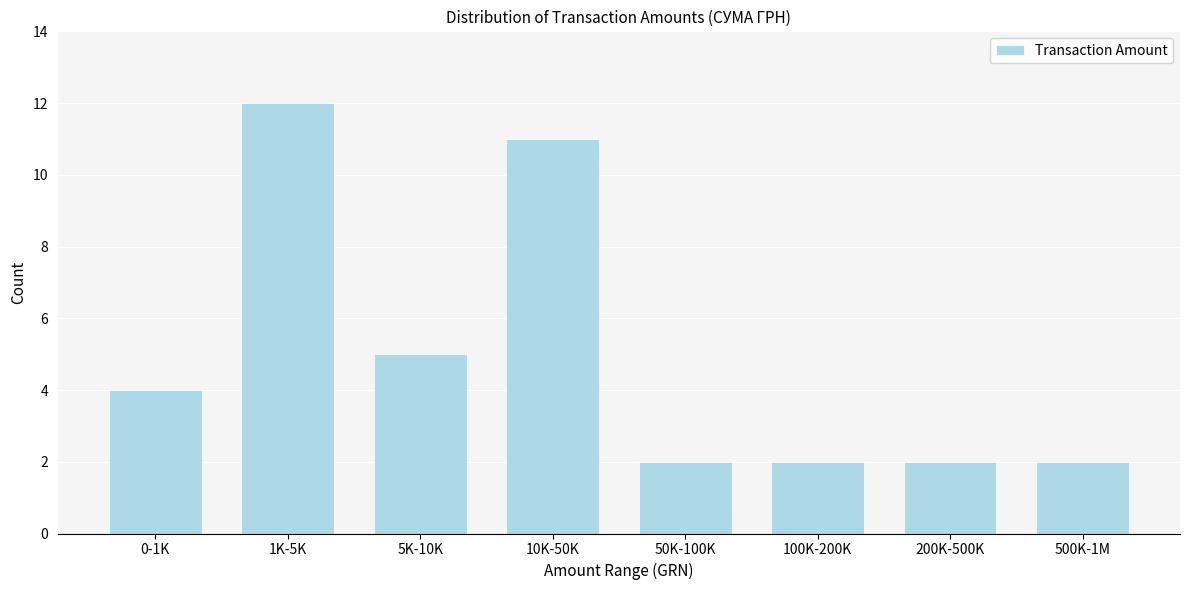

Reading left to right, list all the values displayed in this chart.

0-1K=4	1K-5K=12	5K-10K=5	10K-50K=11	50K-100K=2	100K-200K=2	200K-500K=2	500K-1M=2